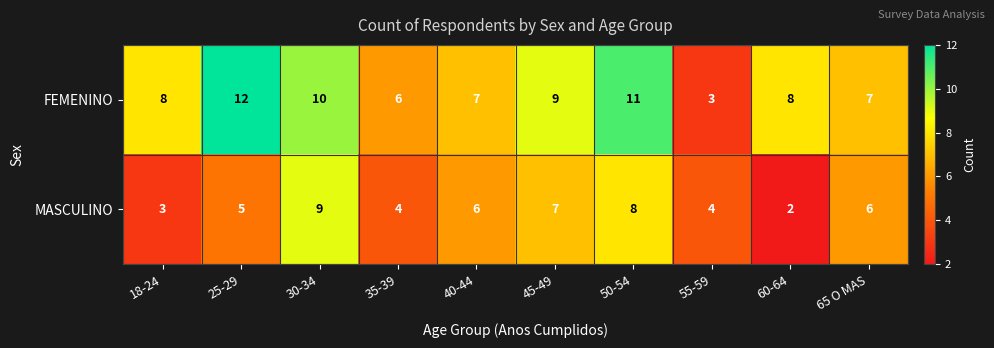

List the series in order of their overall mean, highest first.

FEMENINO, MASCULINO